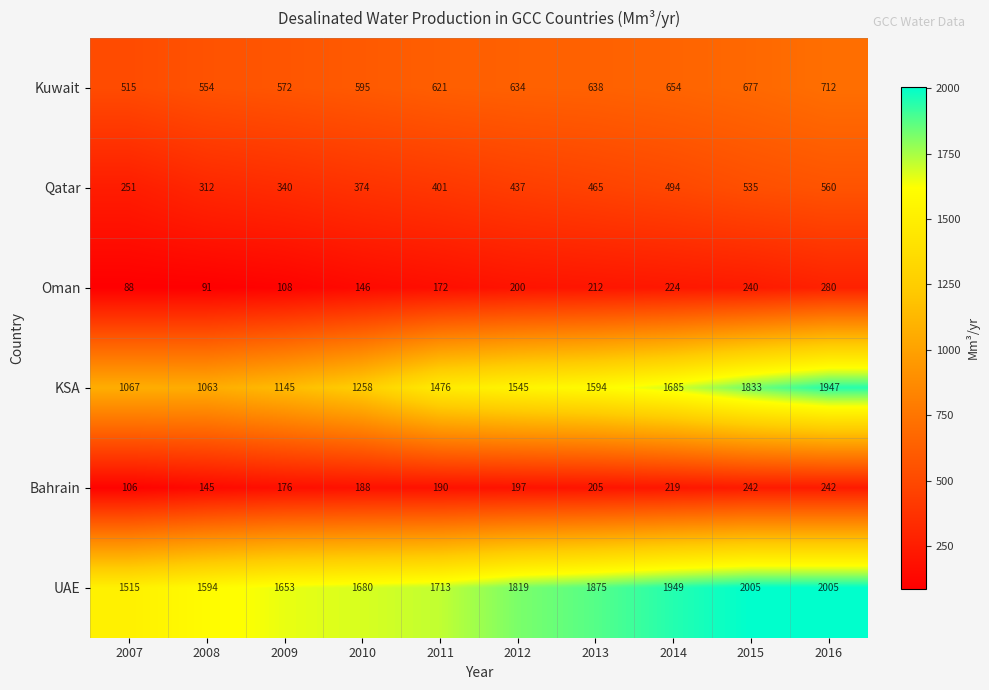

True or false: Bahrain has a value of 188 at 2010.

True